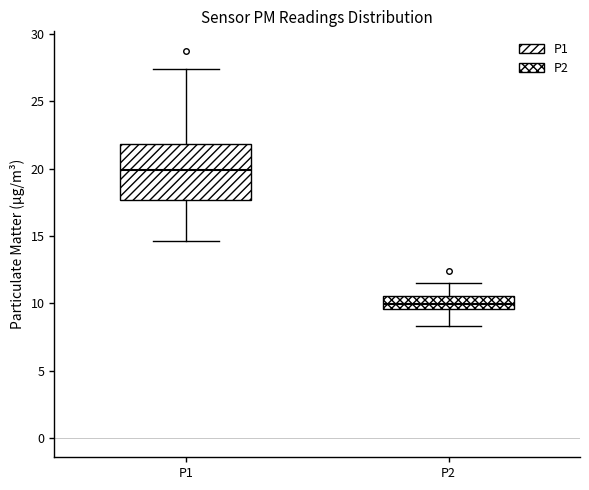

Which box is the tallest, from its lower edge to its upper edge?

P1